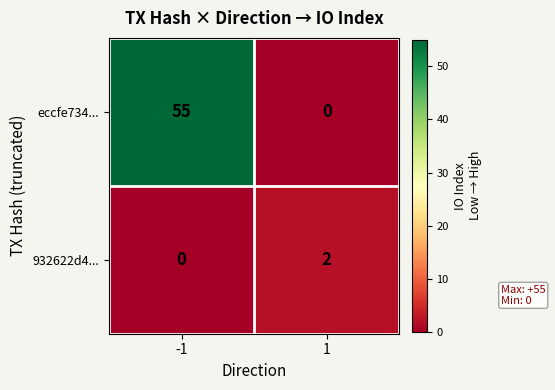

Is it true that 932622d4... equals 1 at -1?

False